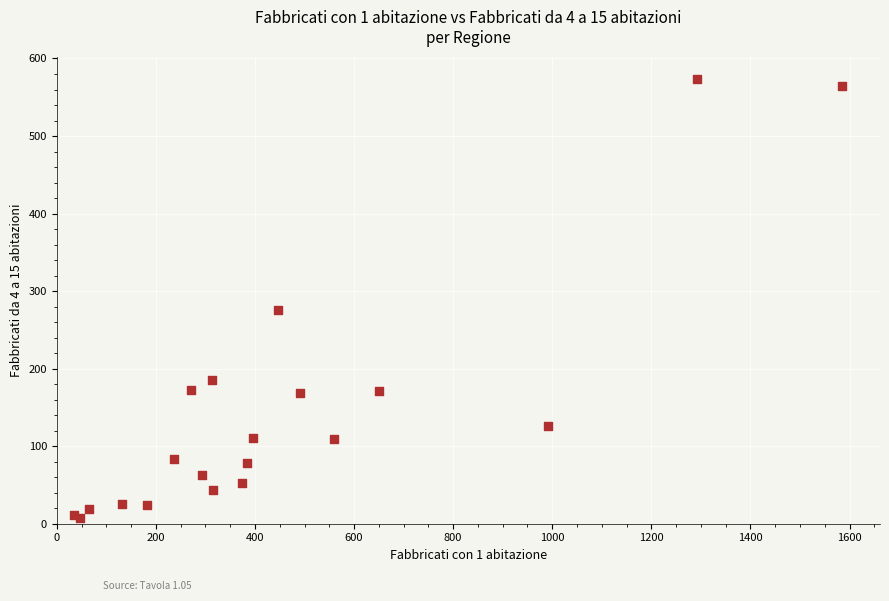

What Y value in the scatter plot is closest to 290?

275